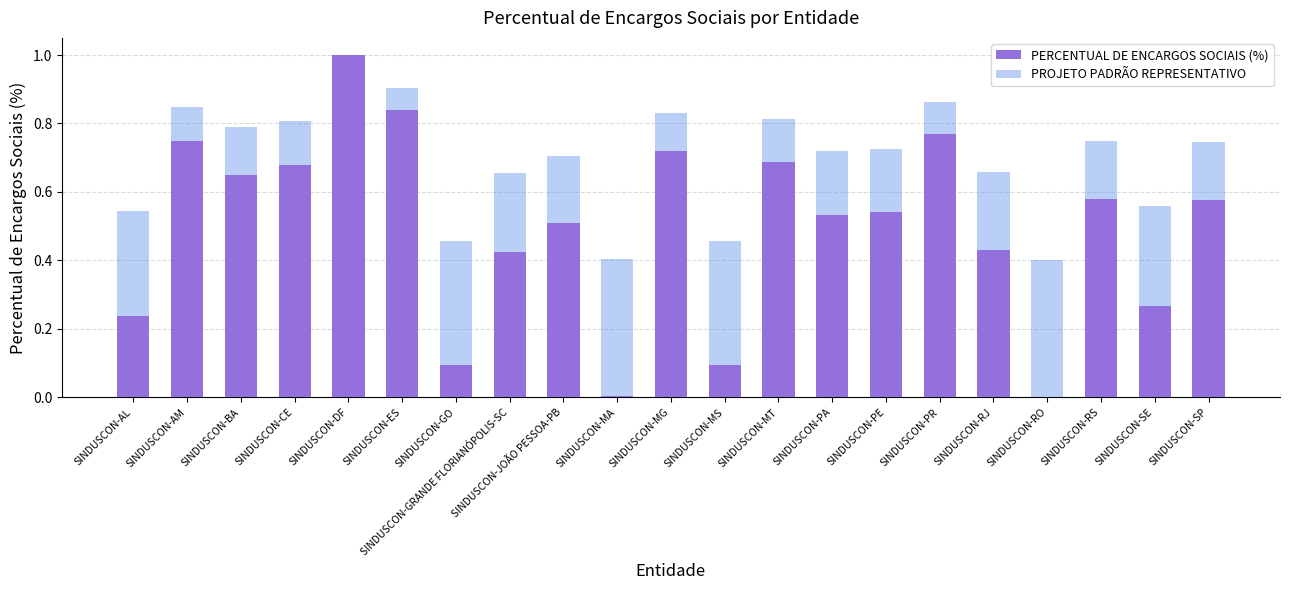

What value does the PERCENTUAL DE ENCARGOS SOCIAIS (%) series have at SINDUSCON-PE?

0.5